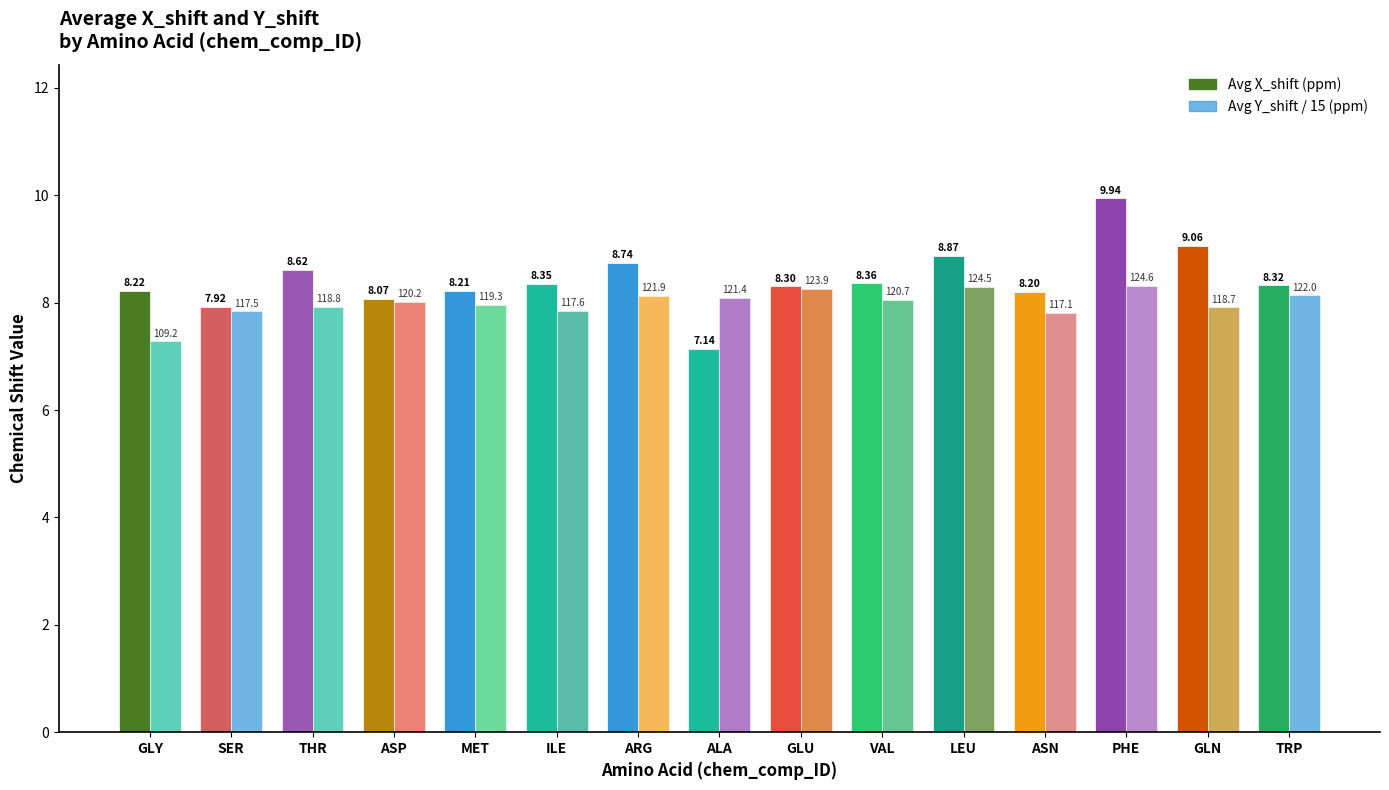

Reading left to right, extract all data points from this chart.

Avg X_shift (ppm): 8.2	7.9	8.6	8.1	8.2	8.4	8.7	7.1	8.3	8.4	8.9	8.2	9.9	9.1	8.3
Avg Y_shift / 15 (ppm): 7.3	7.8	7.9	8.0	8.0	7.8	8.1	8.1	8.3	8.0	8.3	7.8	8.3	7.9	8.1